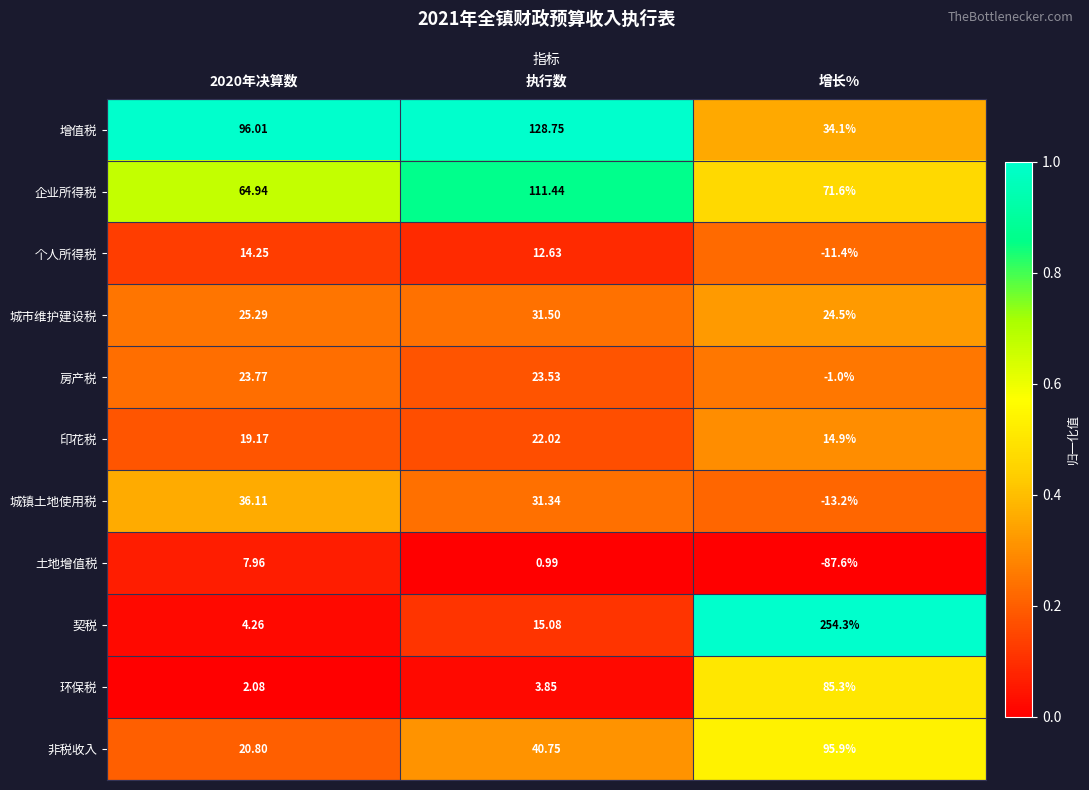

List the series in order of their peak value, lowest first.

土地增值税, 个人所得税, 印花税, 房产税, 城市维护建设税, 城镇土地使用税, 环保税, 非税收入, 企业所得税, 增值税, 契税